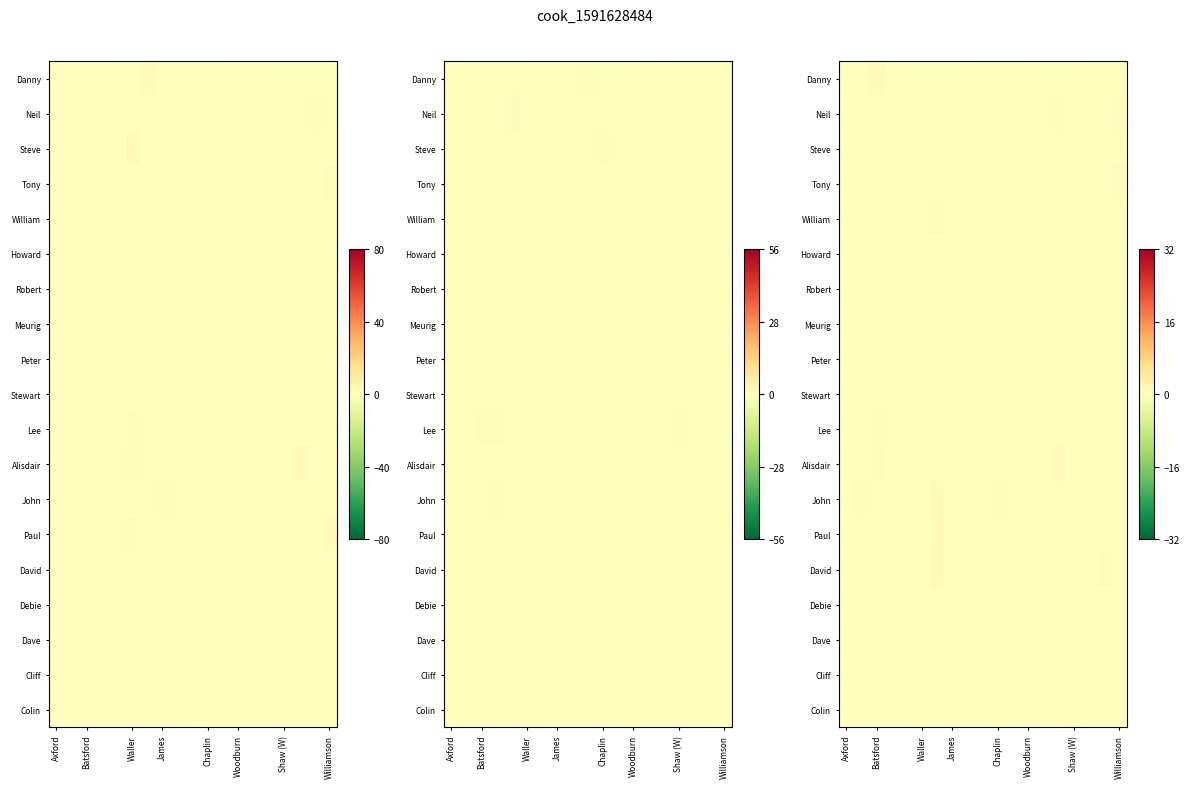

Is it true that Dave equals -0.0 at Woodburn?

False